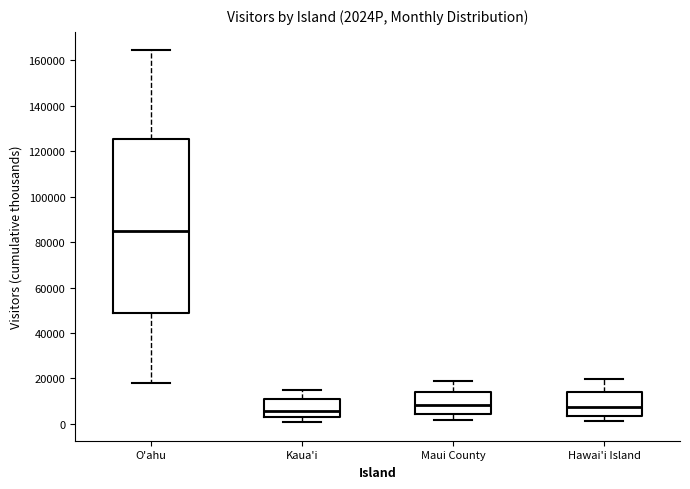

Reading left to right, transcribe this box plot: for each box, give where its median line is, the range the box spans, and where its two whiskers end, as read against the y-axis. The values are not printed on the chart, so give them approximately, as read against the axis.

O'ahu: median 84000, box 48000 to 126000, whiskers 18000 to 164000
Kaua'i: median 6000, box 4000 to 10000, whiskers 0 to 14000
Maui County: median 8000, box 4000 to 14000, whiskers 2000 to 18000
Hawai'i Island: median 8000, box 4000 to 14000, whiskers 2000 to 20000